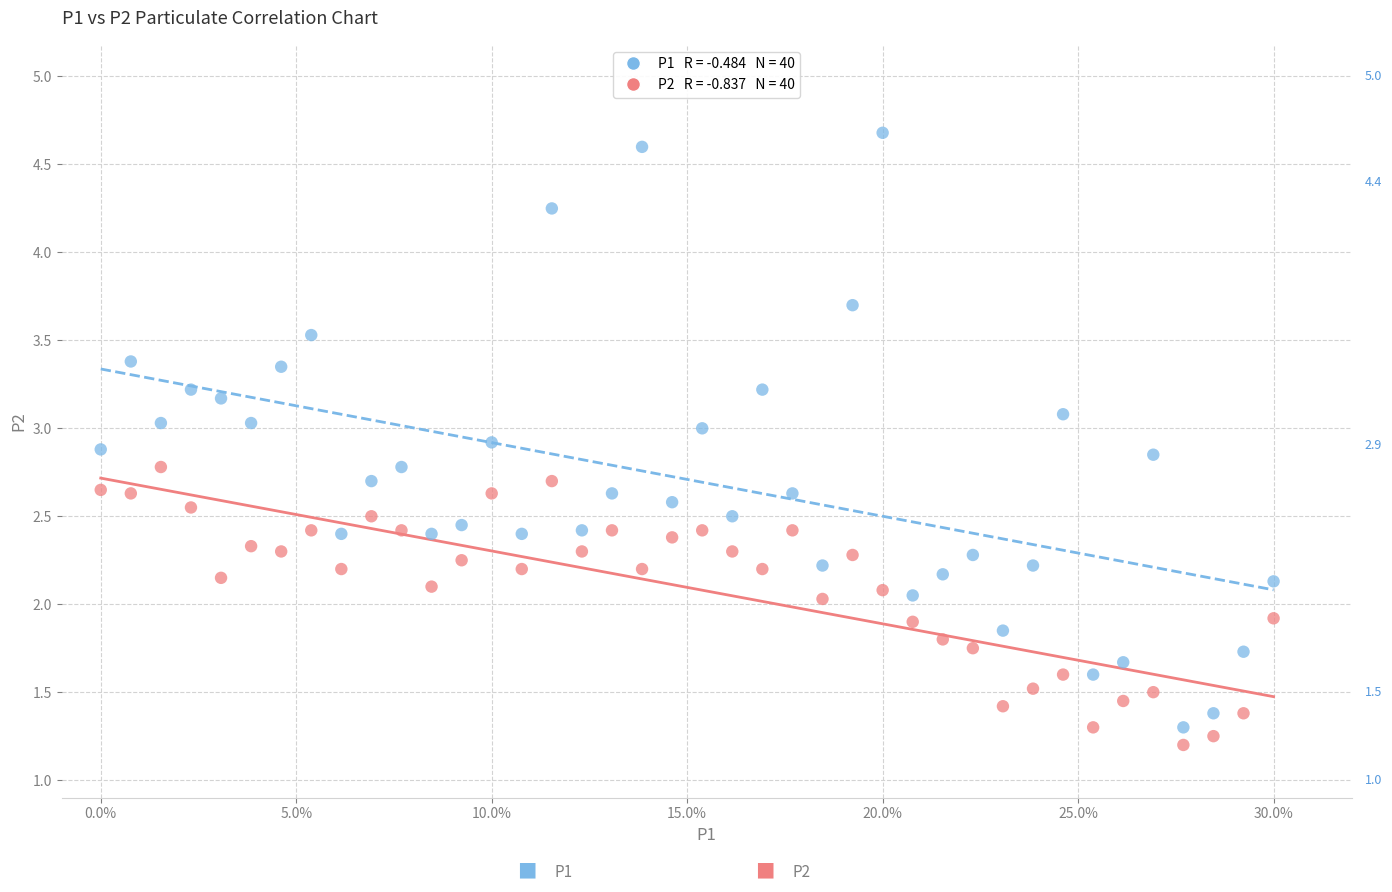

Across all data points, what is the range of X values (max minus min)?

30.0